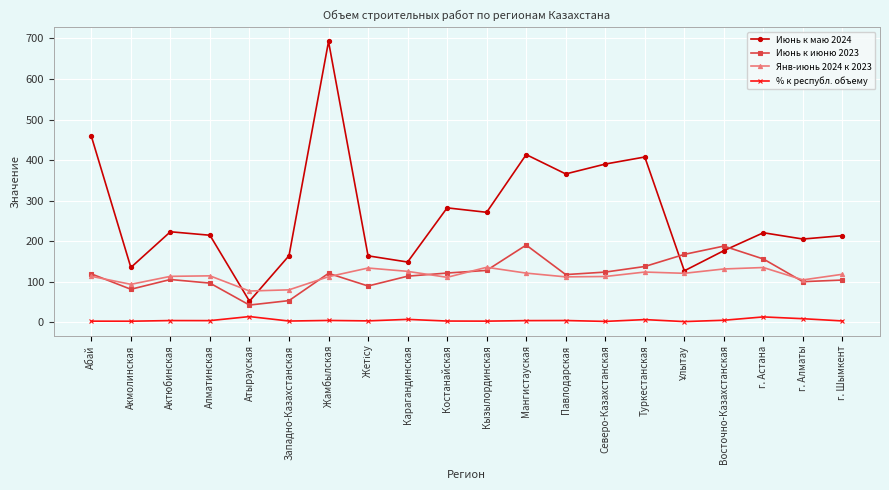

Where is the first local maximum for Июнь к июню 2023?

Актюбинская